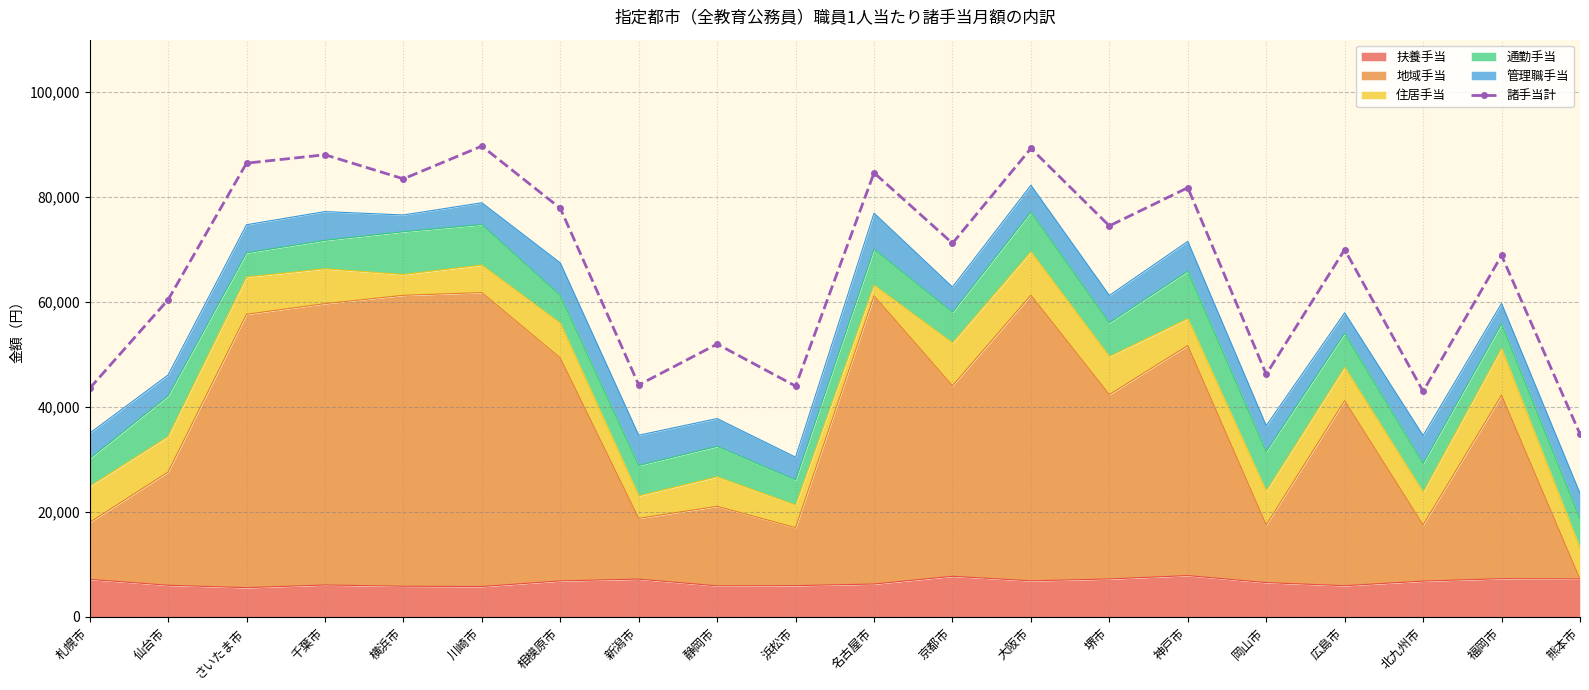

List the labels in order of value, smallest first.

熊本市, 北九州市, 札幌市, 浜松市, 新潟市, 岡山市, 静岡市, 仙台市, 福岡市, 広島市, 京都市, 堺市, 相模原市, 神戸市, 横浜市, 名古屋市, さいたま市, 千葉市, 大阪市, 川崎市